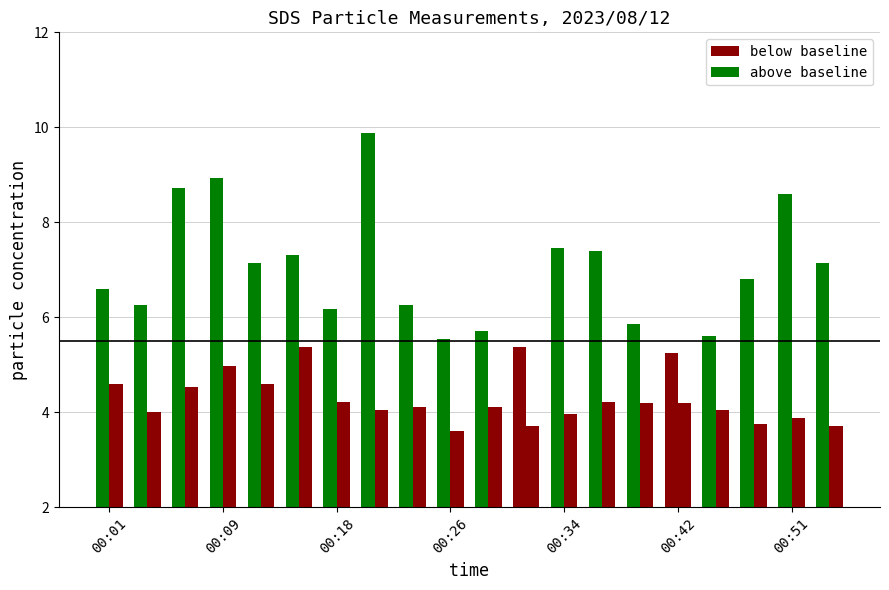

How many groups of bars are there?

20